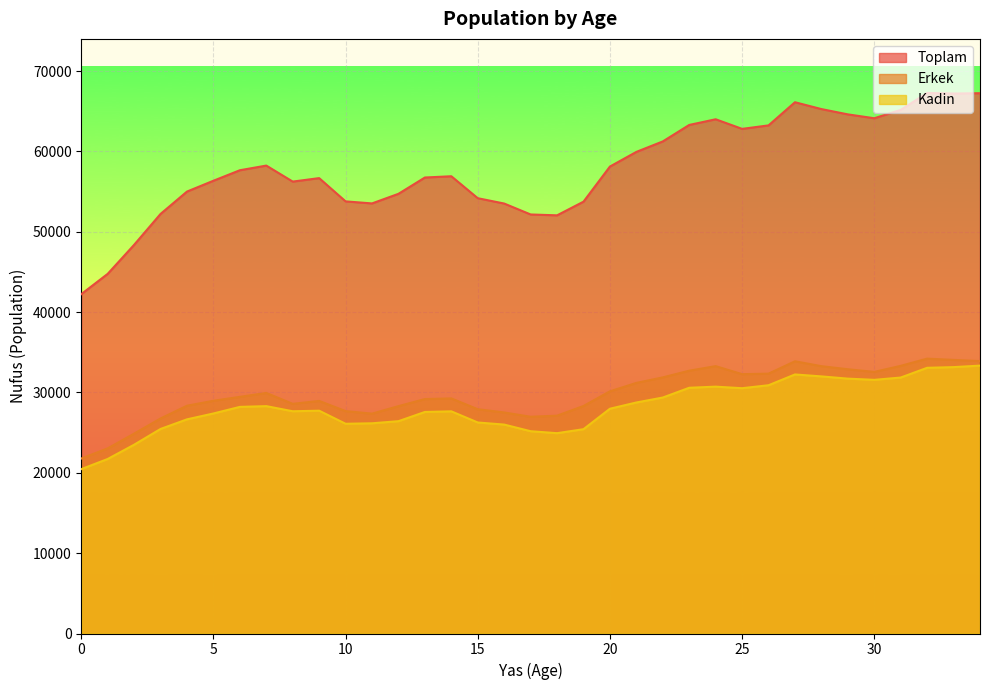

Rank the series at 25 from lowest to highest value.

Kadin, Erkek, Toplam